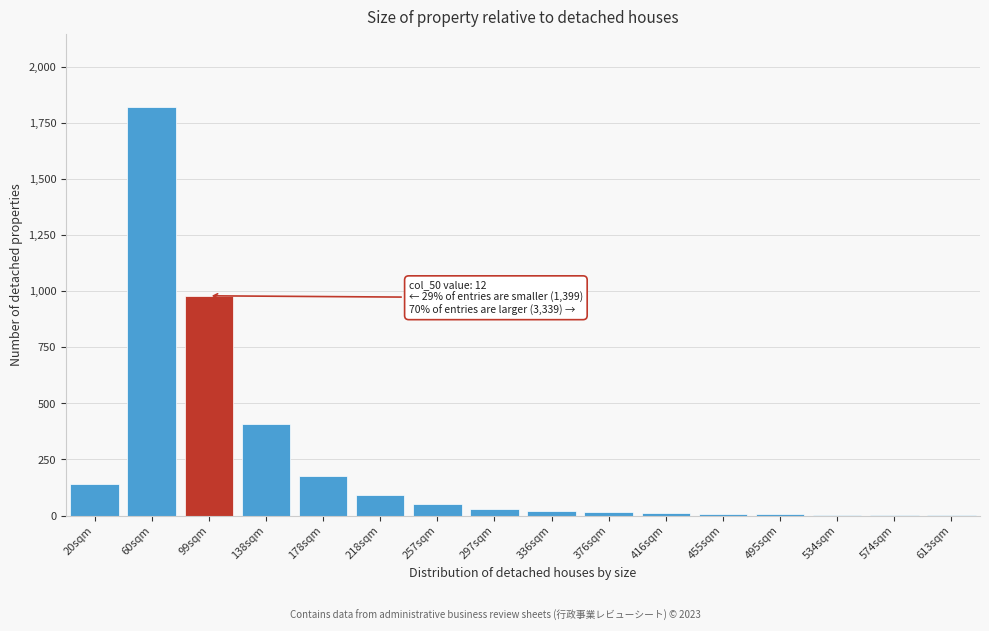

At which label is the value closest to 911?

99sqm